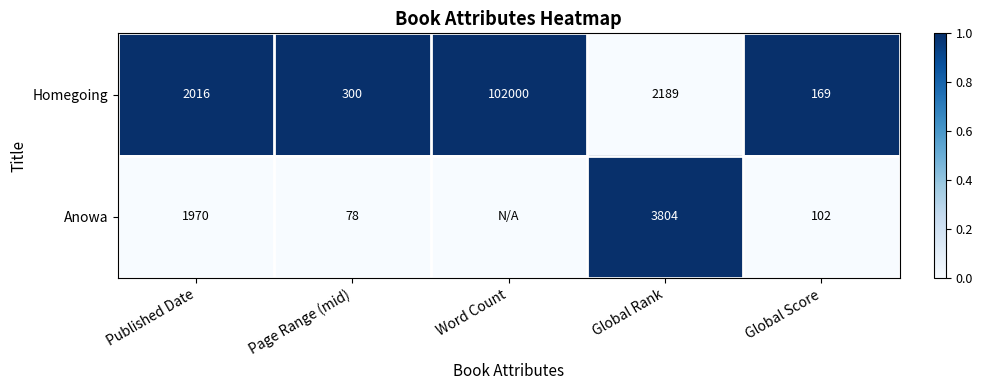

What is the maximum value shown in the chart?

1